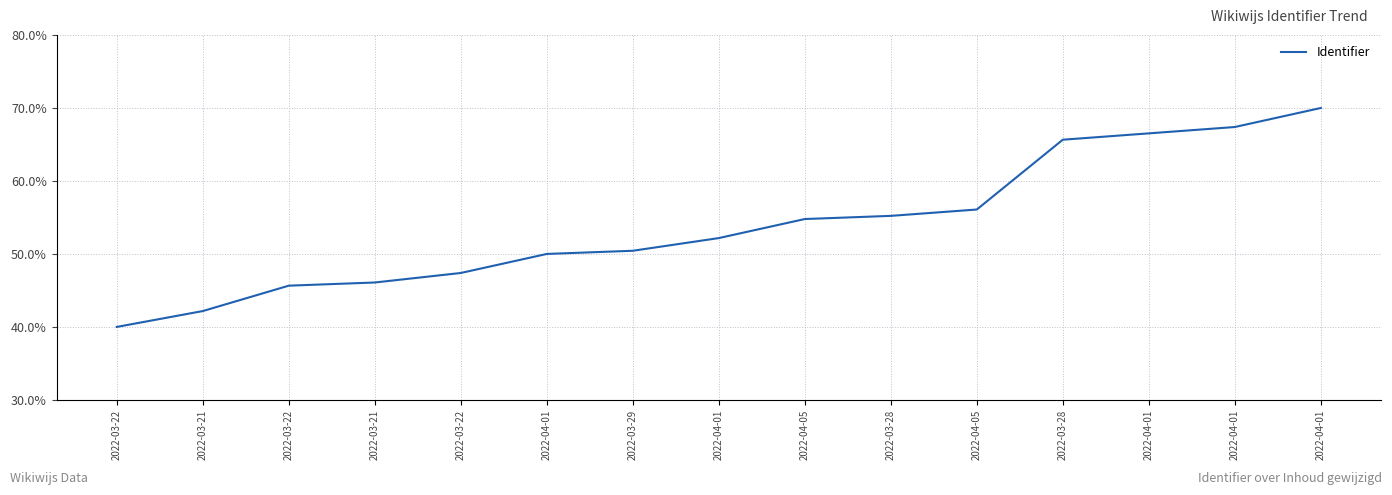

The value at 2022-04-05 is 56.1. True or false?

True